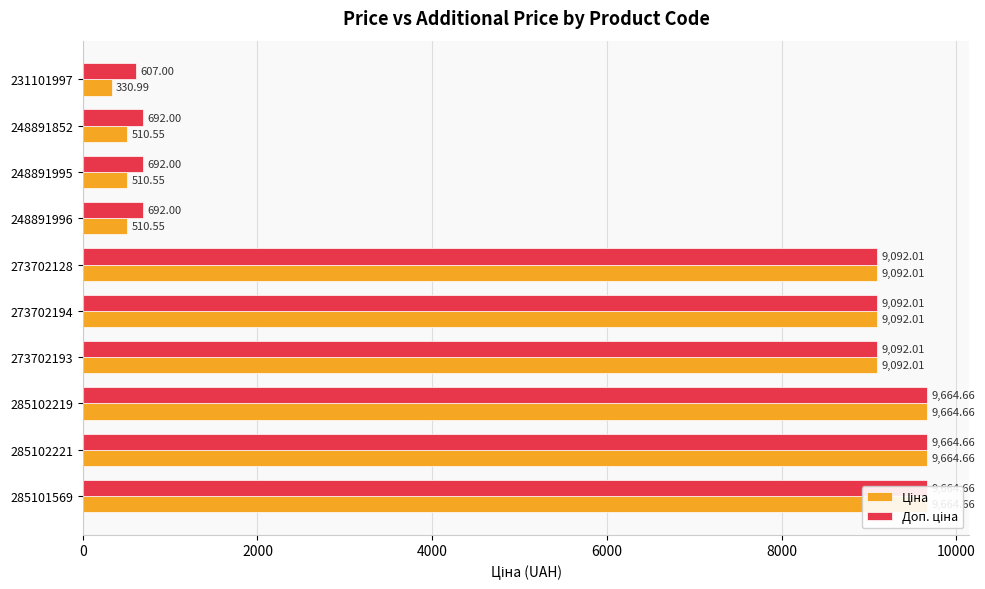

Which series has the largest total across all categories?

Доп. ціна